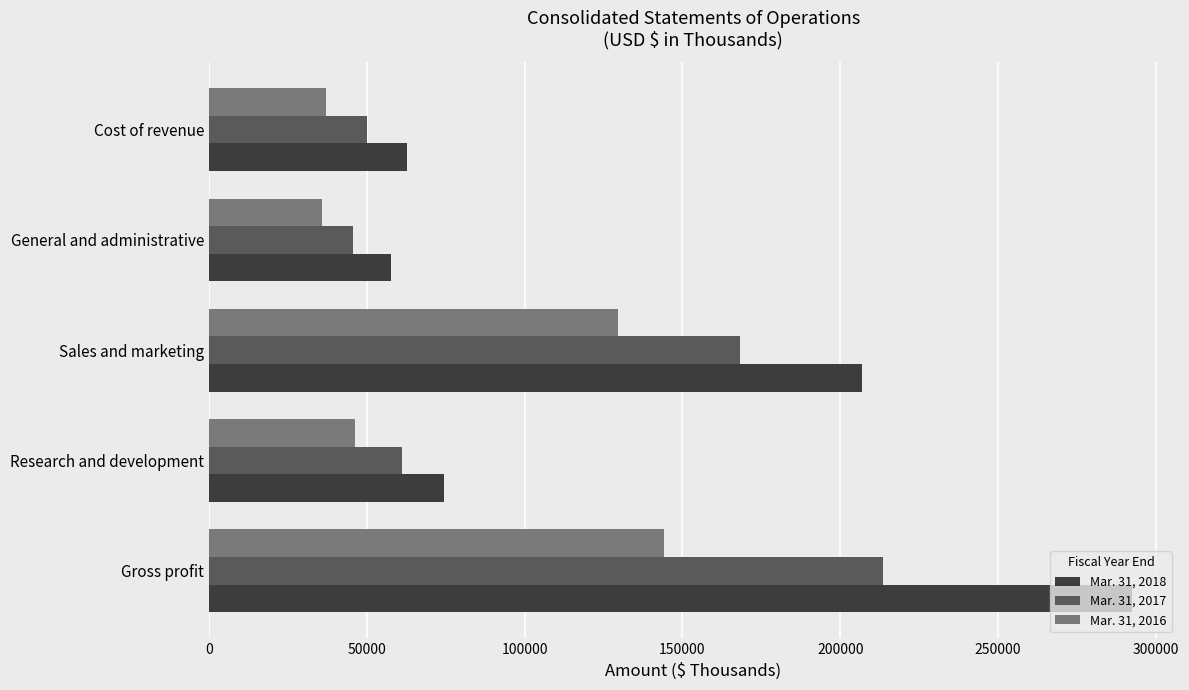

The Mar. 31, 2016 series shows 20702 at General and administrative. True or false?

False